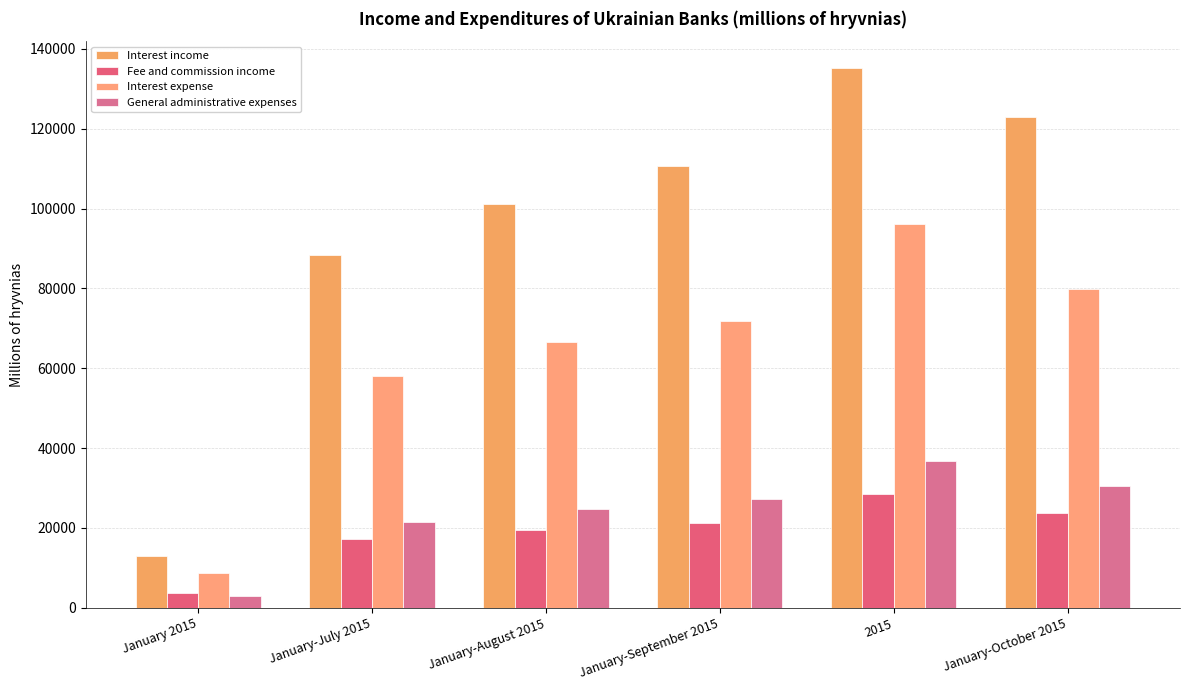

Reading right to left, transcribe all the data shown in this chart.

Interest income: 122965	135145	110649	101024	88382	12917
Fee and commission income: 23820	28414	21288	19556	17249	3707
Interest expense: 79820	96079	71809	66641	58074	8701
General administrative expenses: 30399	36742	27212	24673	21617	2880